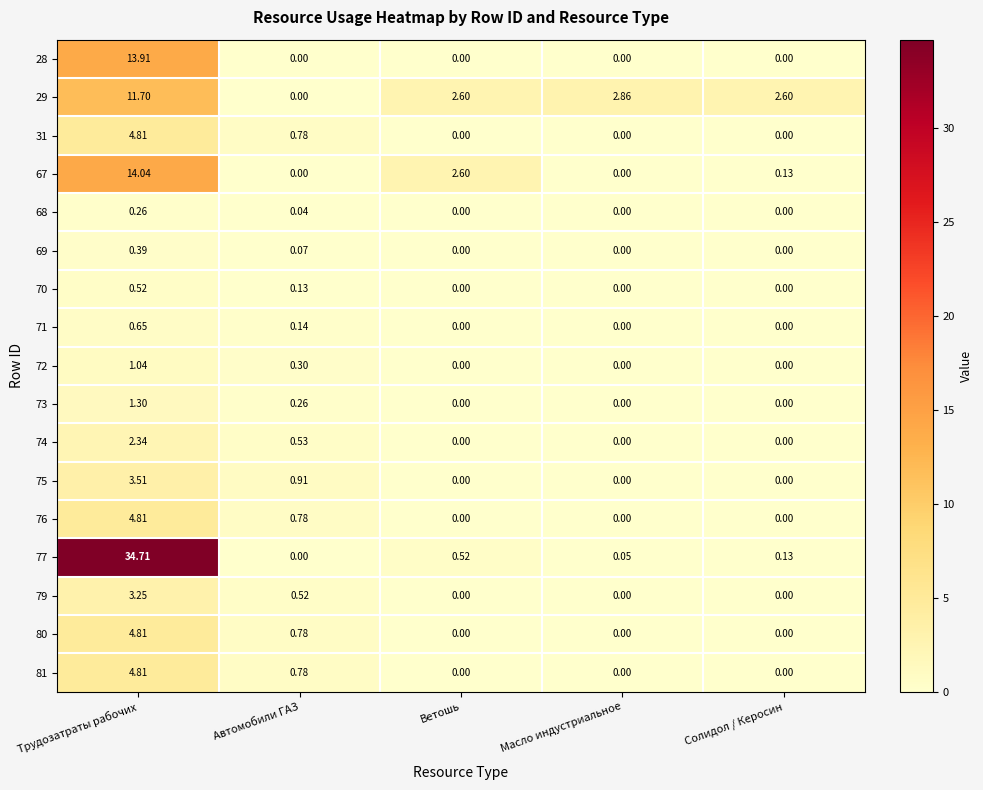

Is the value of 29 at Масло индустриальное greater than the value of 74 at Автомобили ГАЗ?

Yes